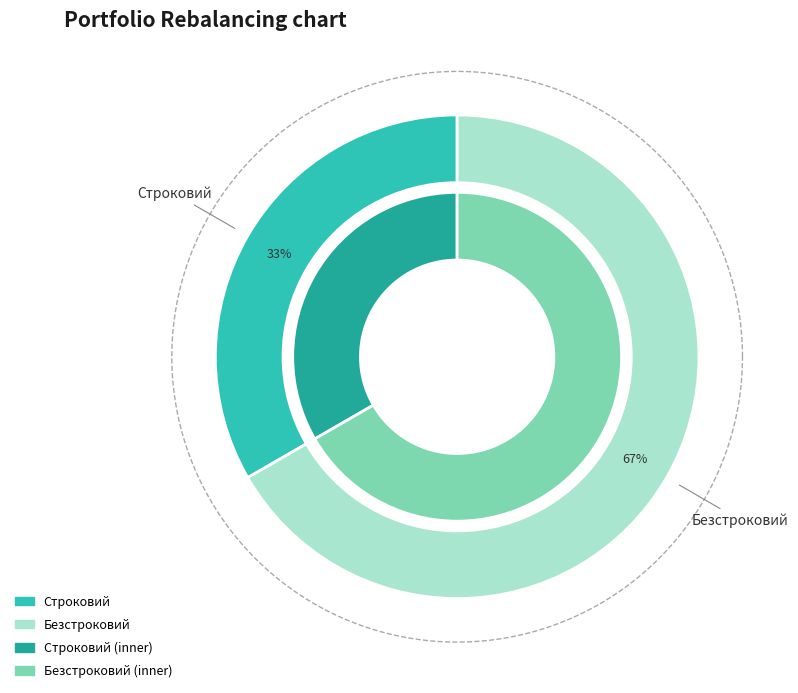

How much of the chart is everything except Строковий?

66.7%